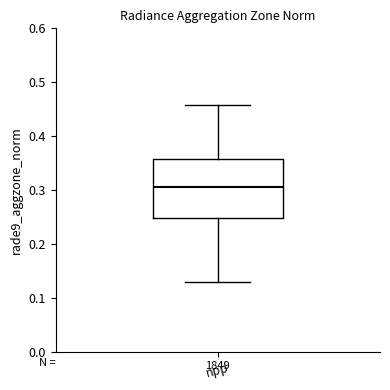

Read this box plot against the y-axis: the position of the median line, the range covered by the box, and the ends of both whiskers. The values are not printed on the chart, so give them approximately, as read against the axis.

median 0.30, box 0.25 to 0.36, whiskers 0.13 to 0.46